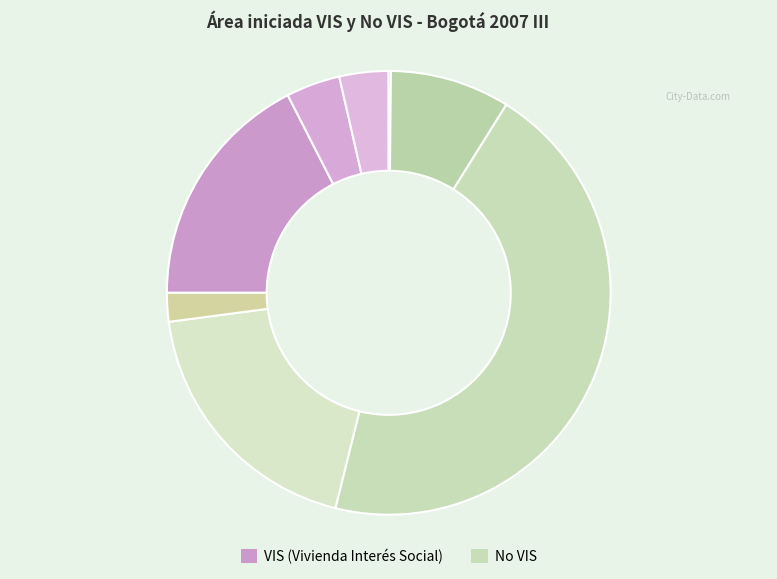

Is there a majority slice in this chart?

No